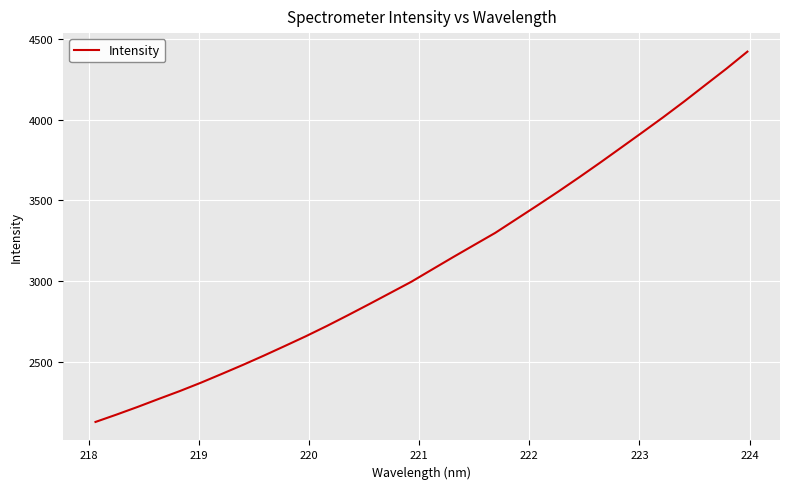

What is the greatest value displayed?

4422.2